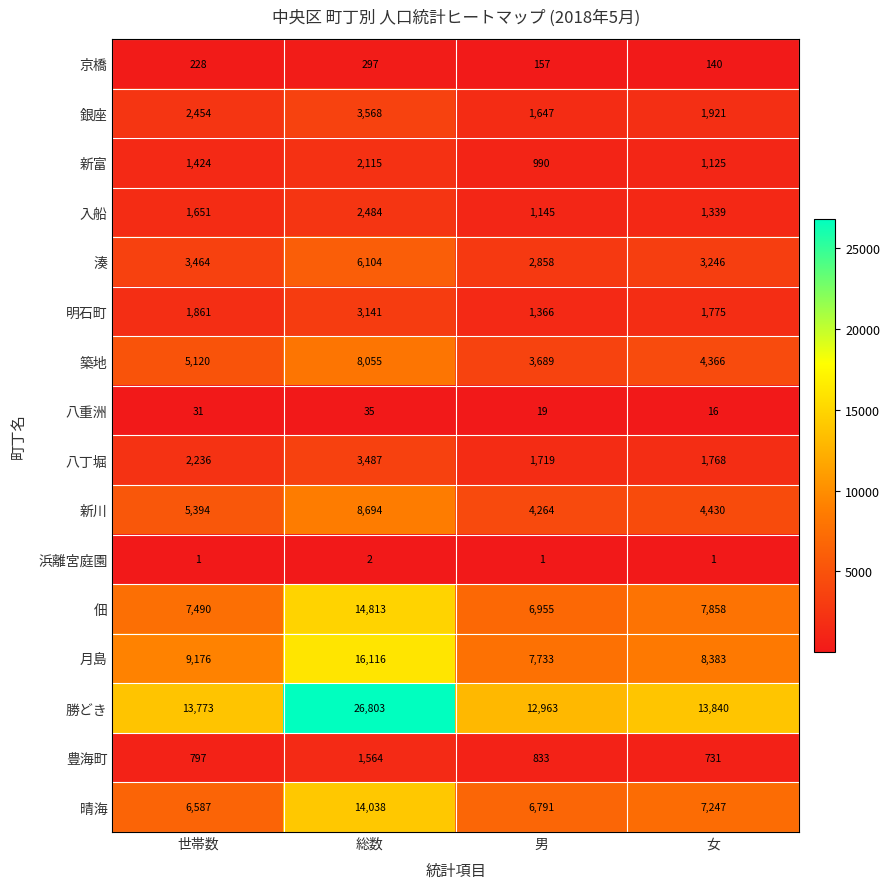

True or false: 豊海町 has a value of 731 at 女.

True